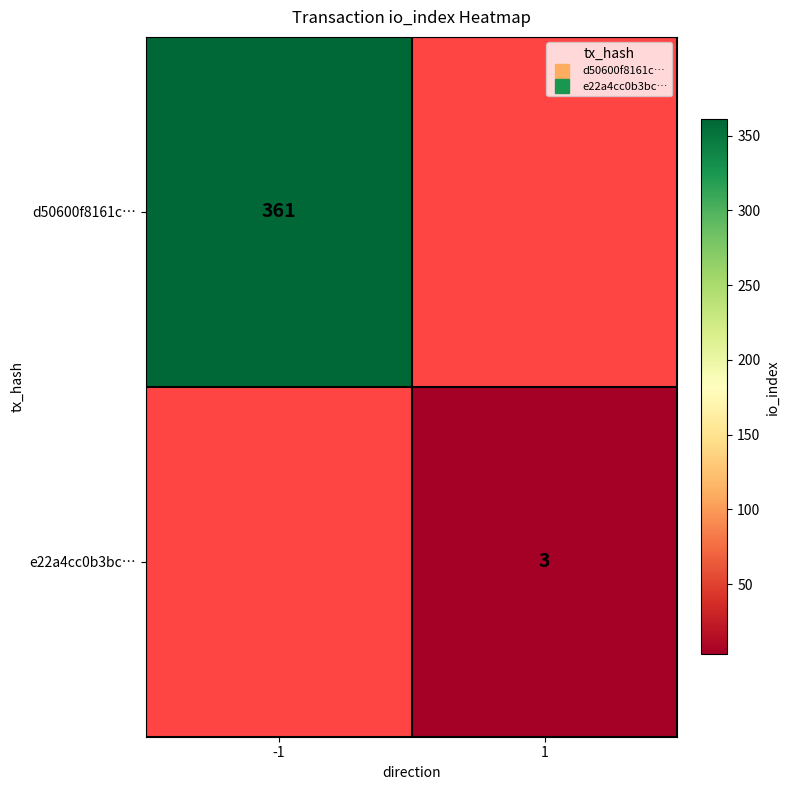

True or false: d50600f8161c… has a value of 361 at -1.

True